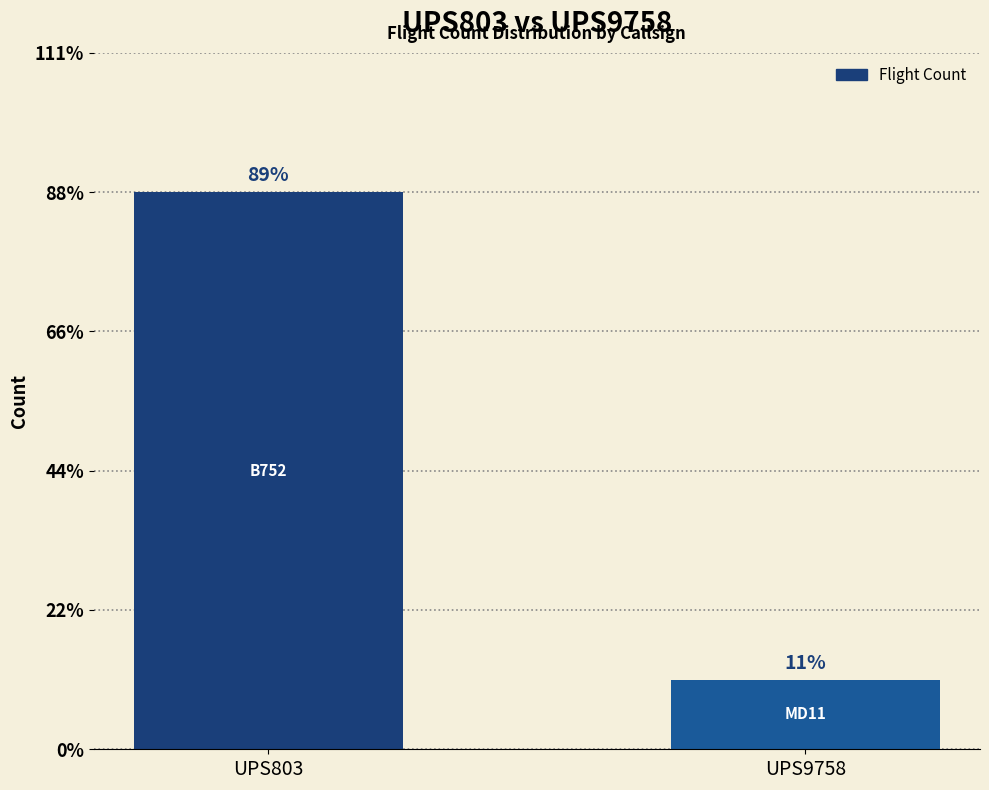

What is the difference between the maximum and minimum values?

7